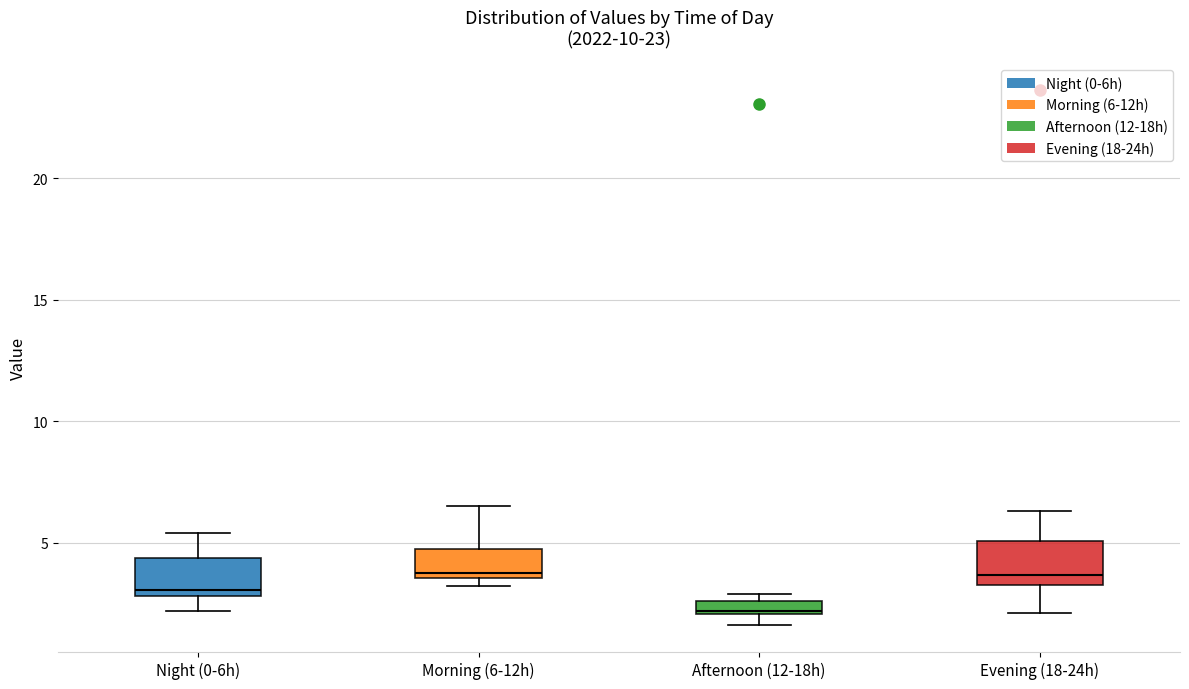

Where is the lower edge of the box for Afternoon (12-18h) on the y-axis? The values are not printed on the chart, so give them approximately, as read against the axis.

2.0